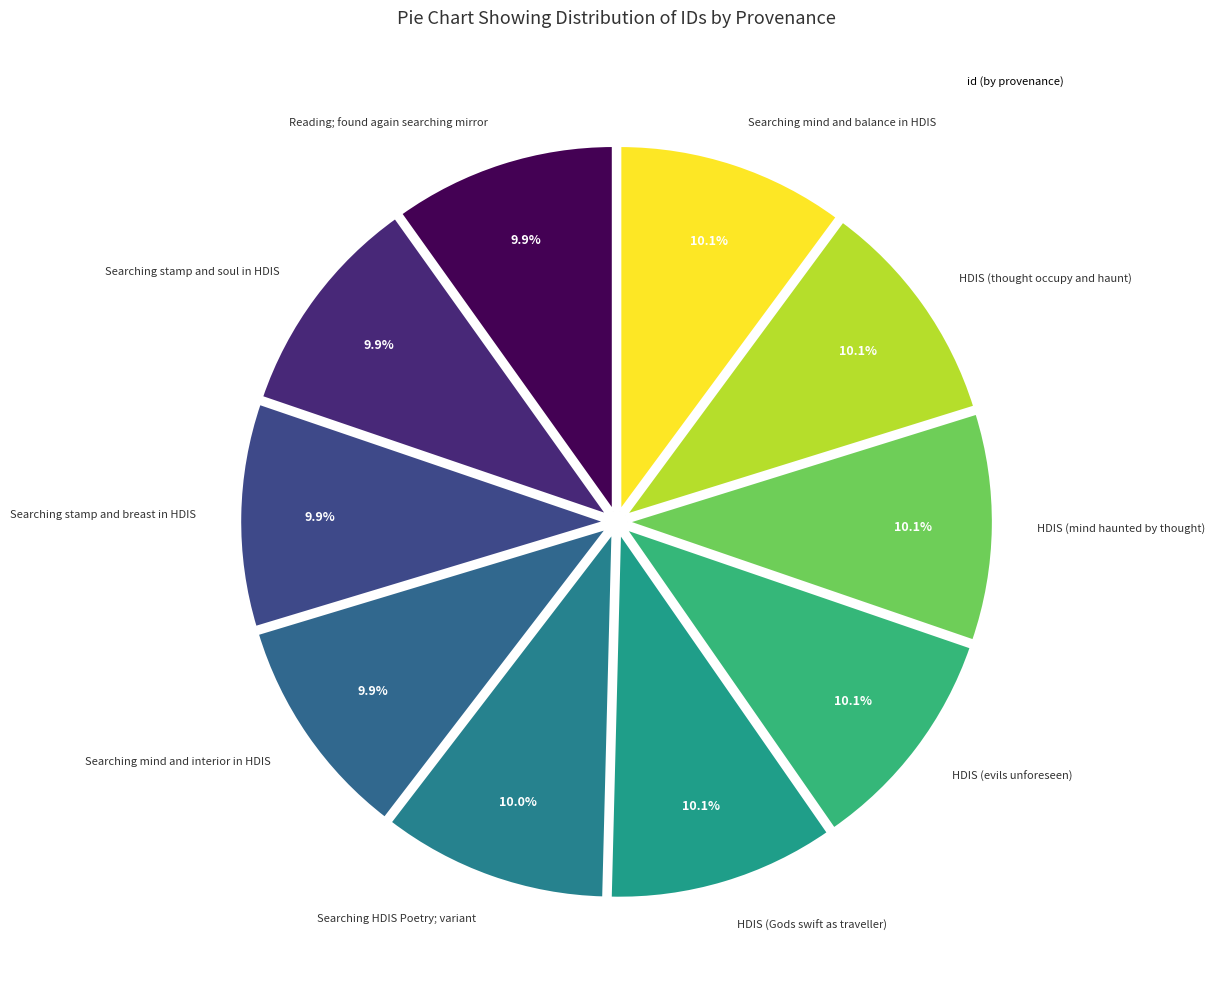

Which slice is the largest?

Searching mind and balance in HDIS